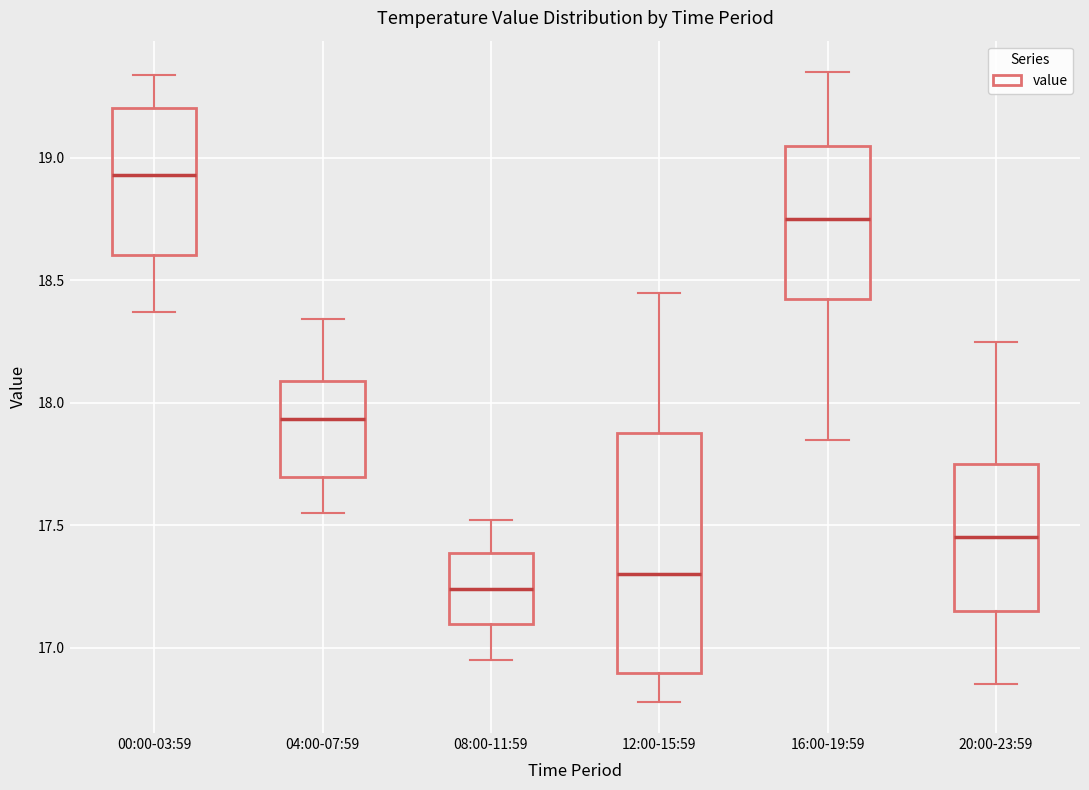

Where does the median line of the box for 20:00-23:59 sit on the y-axis? The values are not printed on the chart, so give them approximately, as read against the axis.

17.45